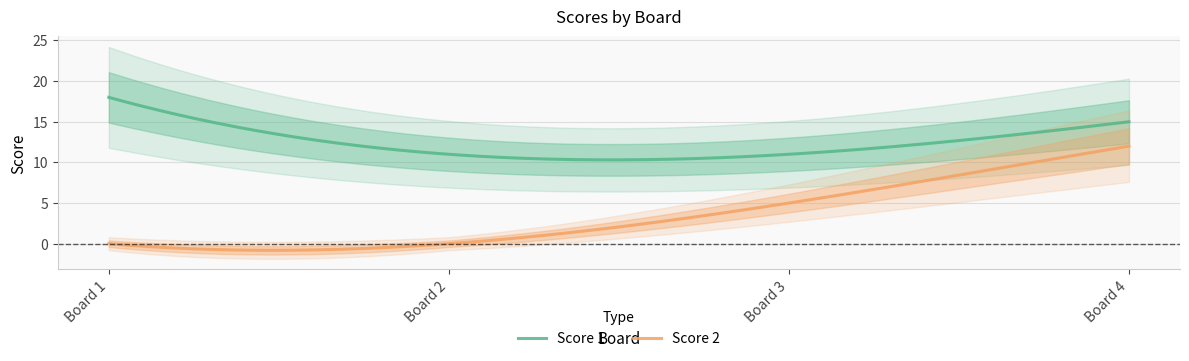

Is it true that Score 2 equals -5 at 1?

False